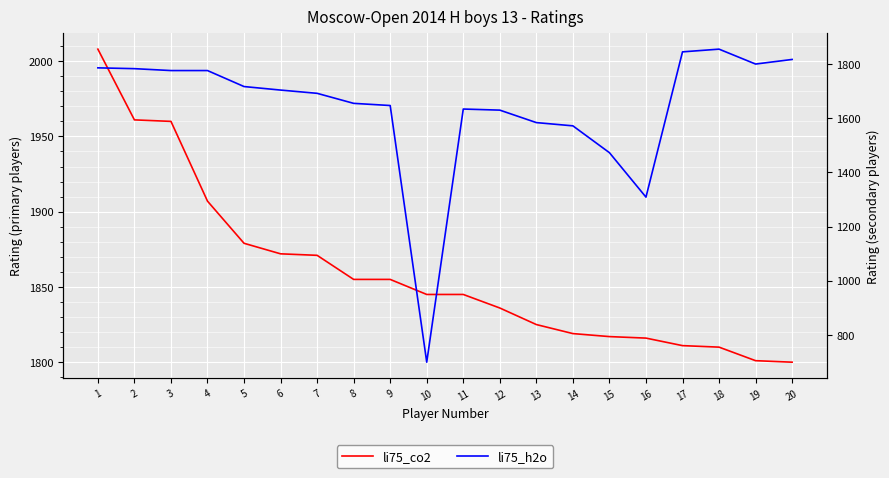

True or false: li75_co2 and li75_h2o cross at least once.

True